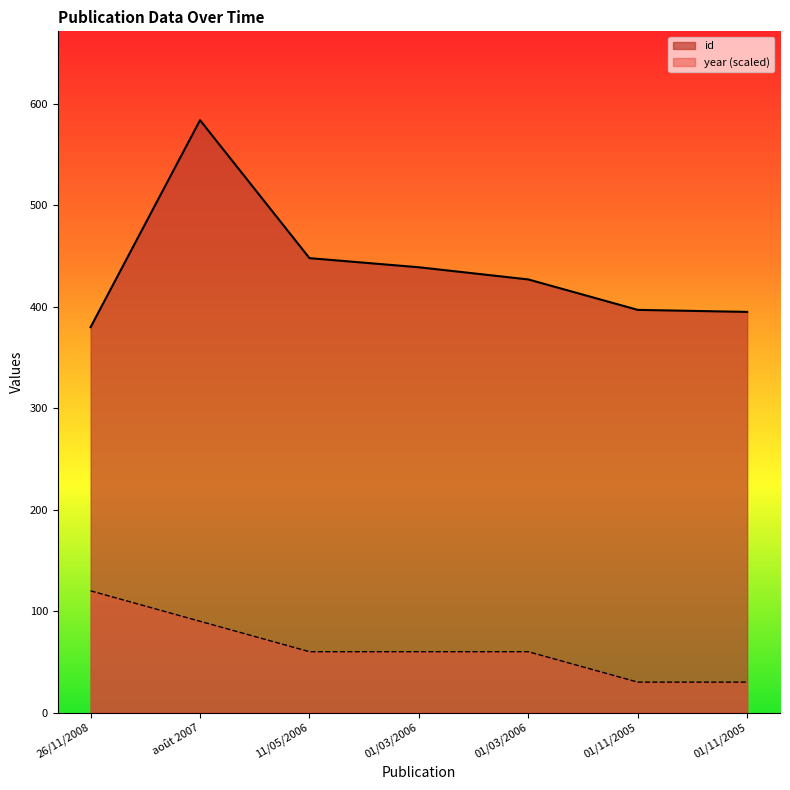

What is the maximum value for year?

120